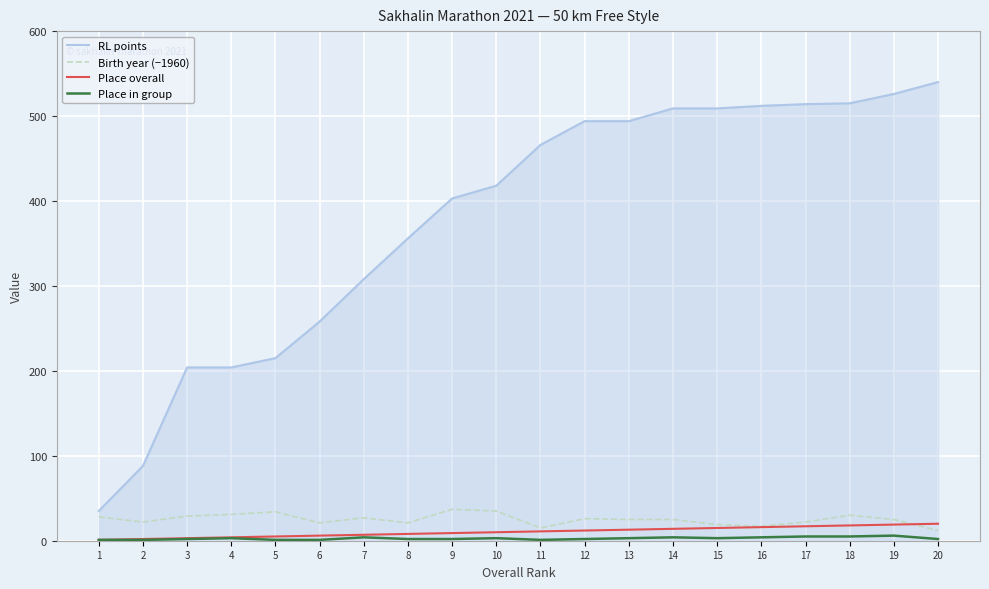

At which category does the chart reach its peak across all series?

20